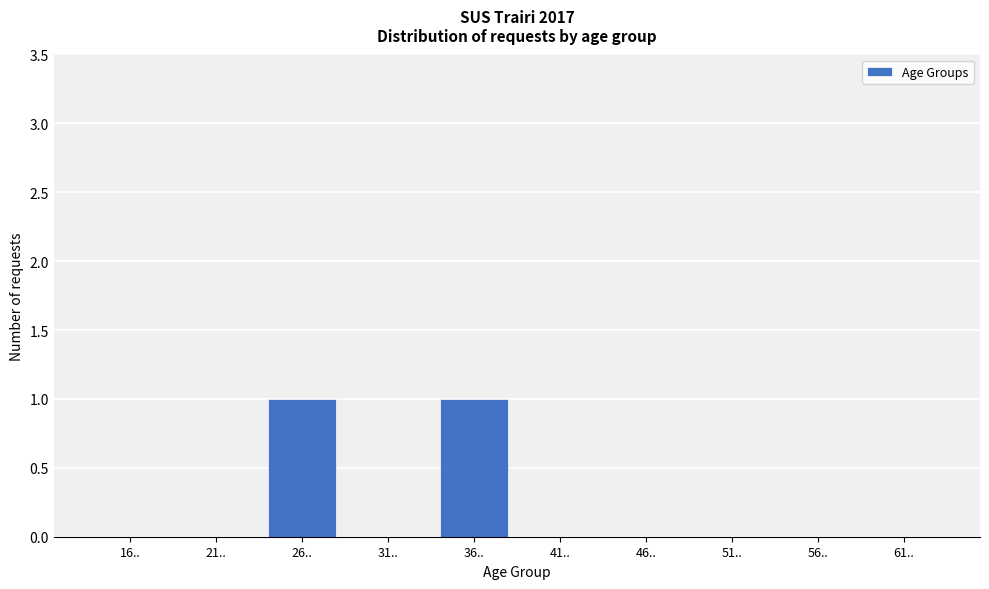

Reading right to left, extract all data points from this chart.

61..=0	56..=0	51..=0	46..=0	41..=0	36..=1	31..=0	26..=1	21..=0	16..=0